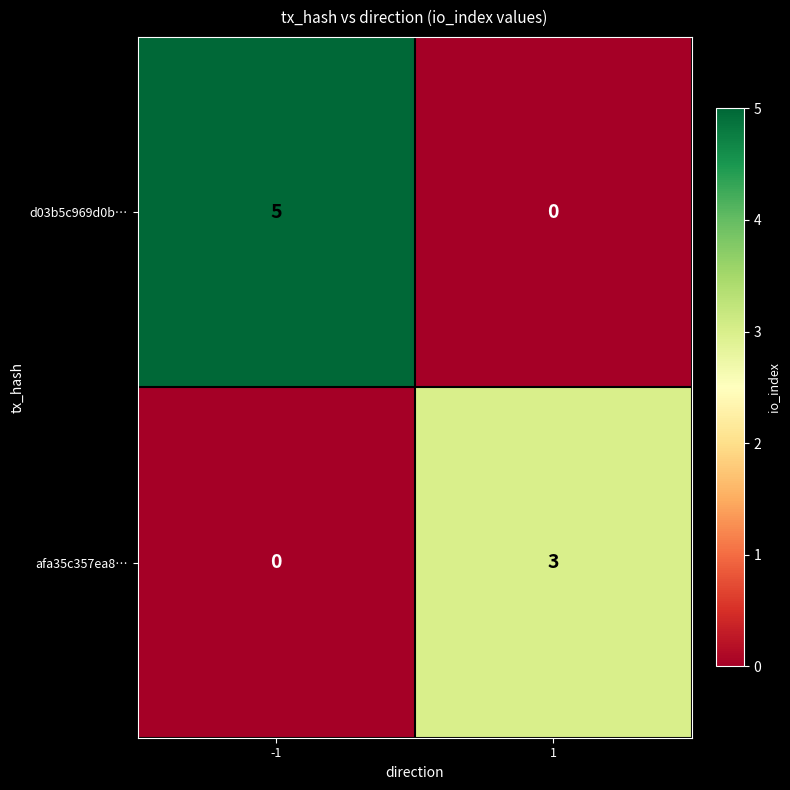

What is the total value across all series at -1?

5